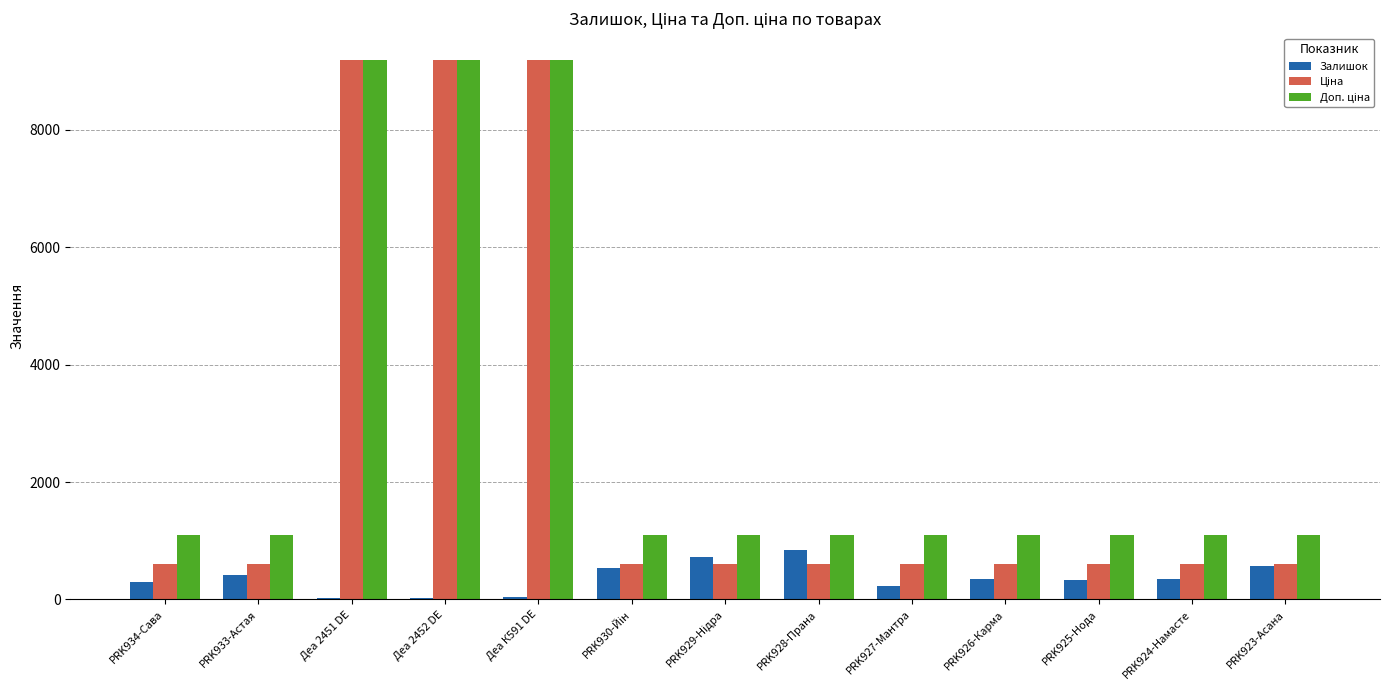

What is the total value across all series at PRK927-Мантра?

1936.9